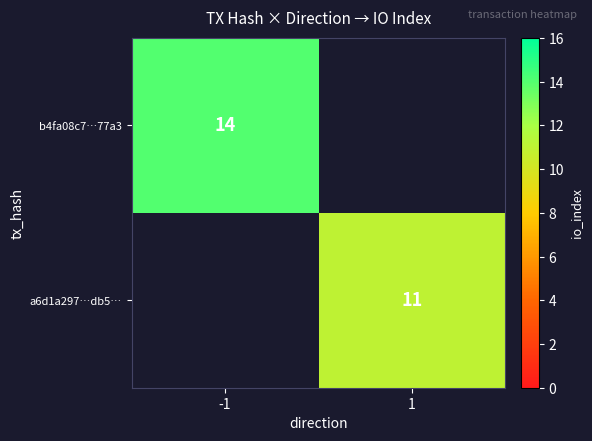

What is the greatest value displayed?

14.0